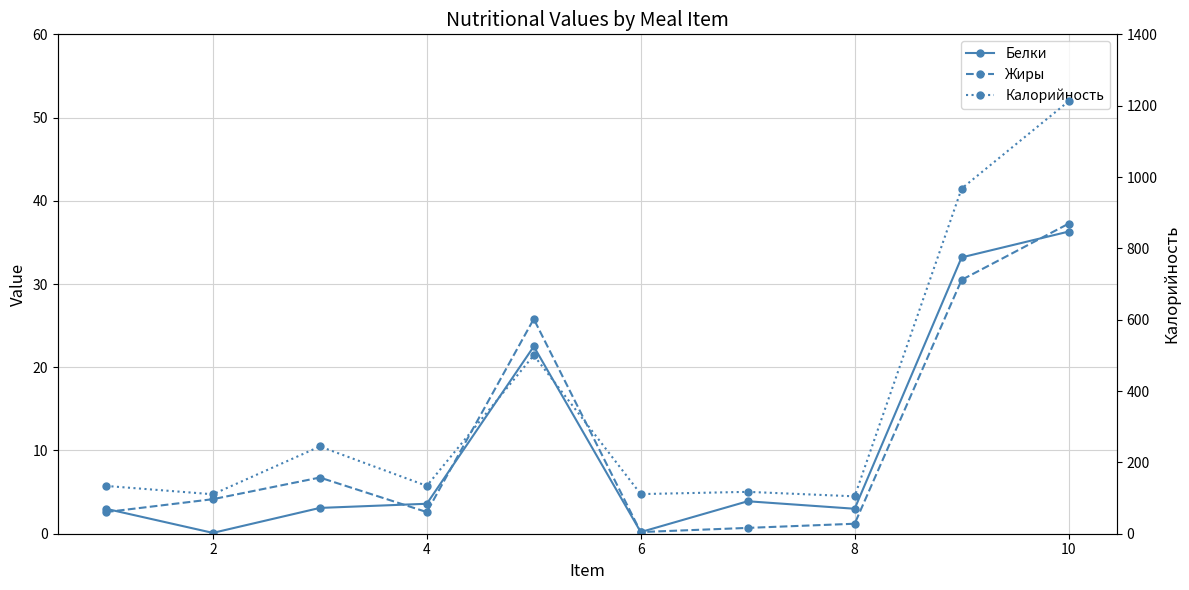

True or false: Калорийность has a value of 74.4 at 2.

False